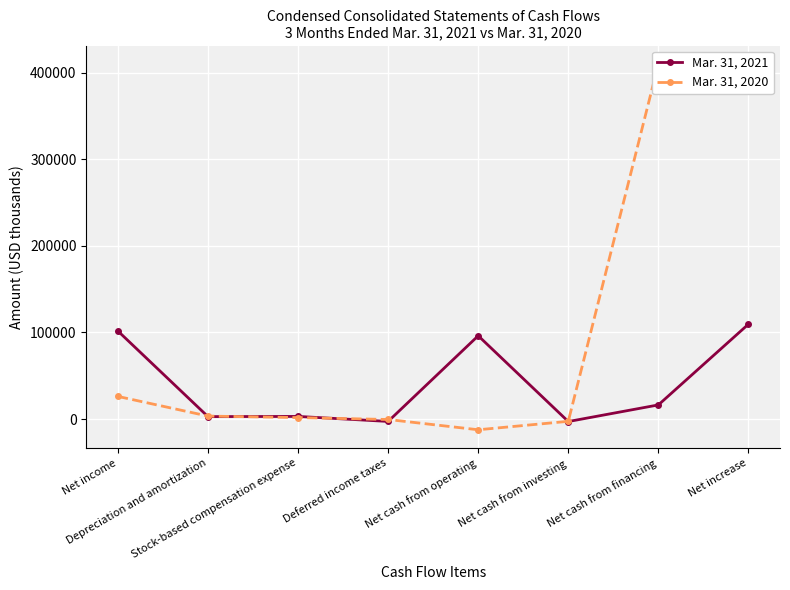

Is the value of Mar. 31, 2020 at Net cash from operating greater than the value of Mar. 31, 2021 at Net income?

No